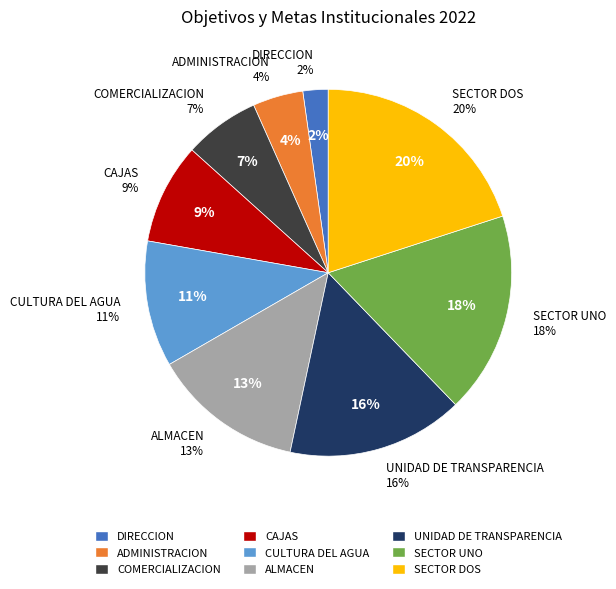

Which has a higher value, COMERCIALIZACION or CAJAS?

CAJAS